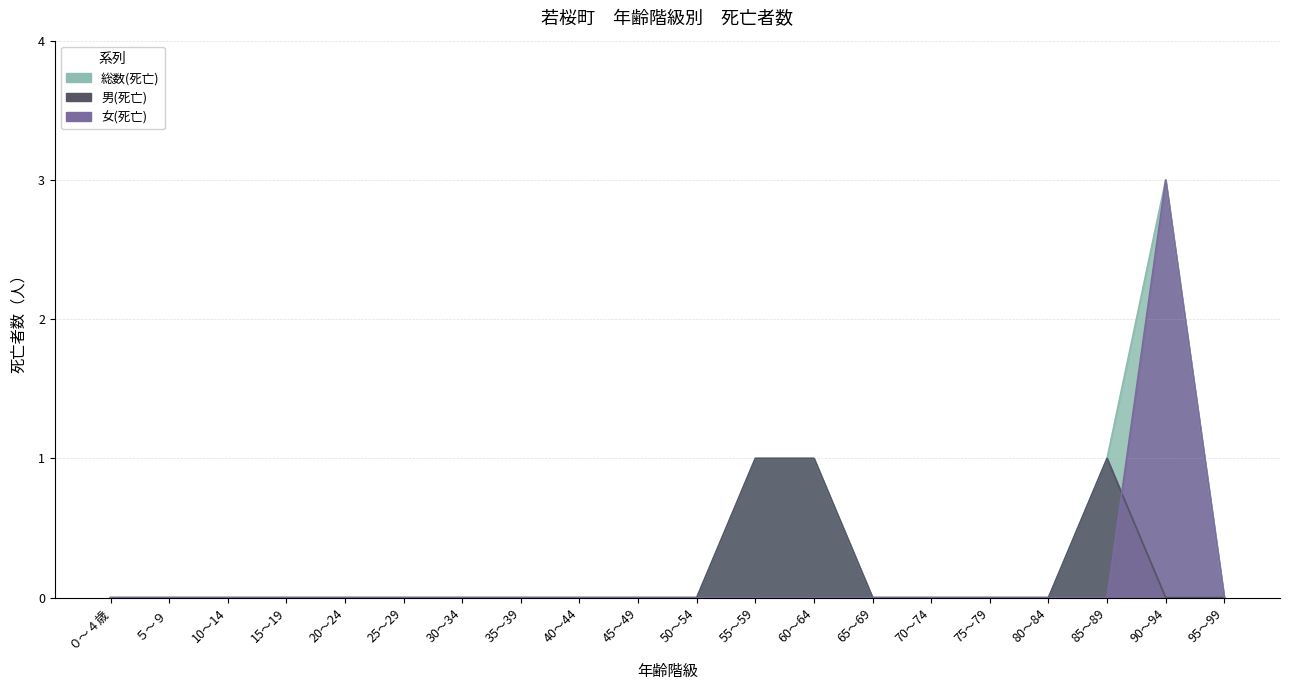

Reading left to right, extract all data points from this chart.

総数(死亡): ０～４歳=0	５～９=0	10～14=0	15～19=0	20～24=0	25～29=0	30～34=0	35～39=0	40～44=0	45～49=0	50～54=0	55～59=1	60～64=1	65～69=0	70～74=0	75～79=0	80～84=0	85～89=1	90～94=3	95～99=0
男(死亡): ０～４歳=0	５～９=0	10～14=0	15～19=0	20～24=0	25～29=0	30～34=0	35～39=0	40～44=0	45～49=0	50～54=0	55～59=1	60～64=1	65～69=0	70～74=0	75～79=0	80～84=0	85～89=1	90～94=0	95～99=0
女(死亡): ０～４歳=0	５～９=0	10～14=0	15～19=0	20～24=0	25～29=0	30～34=0	35～39=0	40～44=0	45～49=0	50～54=0	55～59=0	60～64=0	65～69=0	70～74=0	75～79=0	80～84=0	85～89=0	90～94=3	95～99=0